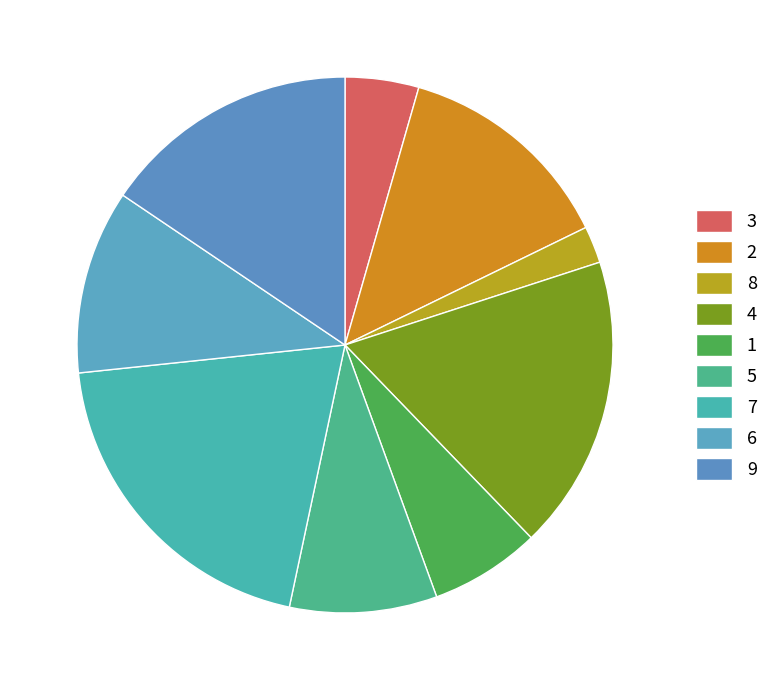

To the nearest percent, what is the average slice percentage?

11%